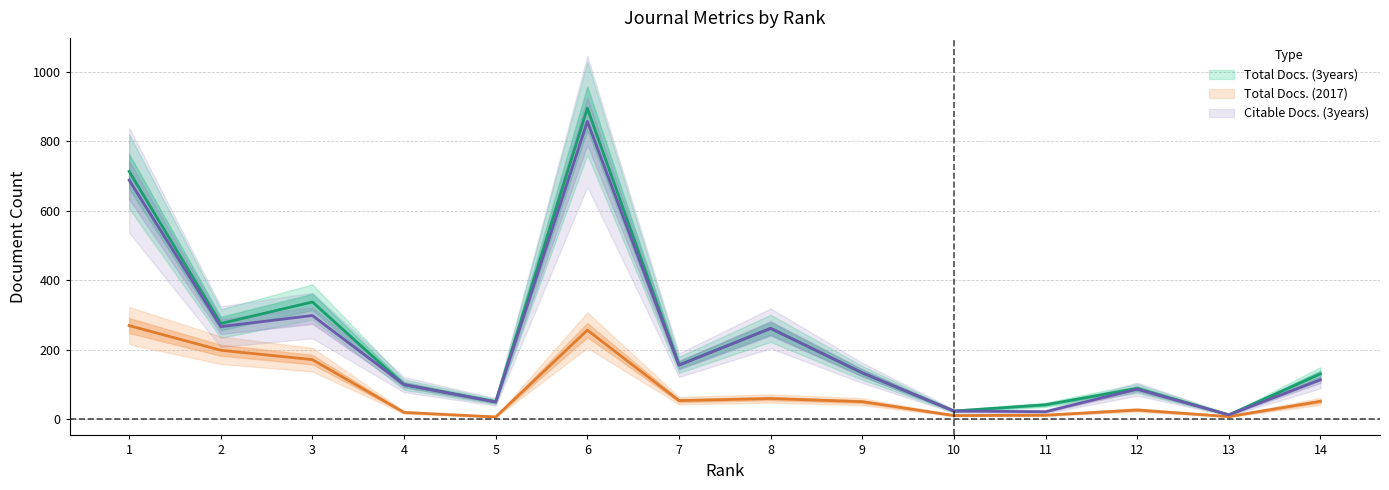

Reading left to right, what are all the values shown in this chart?

Total Docs. (2017): 1=269	2=198	3=171	4=19	5=6	6=256	7=53	8=59	9=50	10=10	11=11	12=26	13=7	14=51
Total Docs. (3years): 1=713	2=275	3=337	4=99	5=50	6=895	7=156	8=261	9=133	10=23	11=41	12=88	13=12	14=130
Citable Docs. (3years): 1=688	2=266	3=298	4=99	5=49	6=857	7=155	8=261	9=133	10=23	11=21	12=86	13=12	14=113